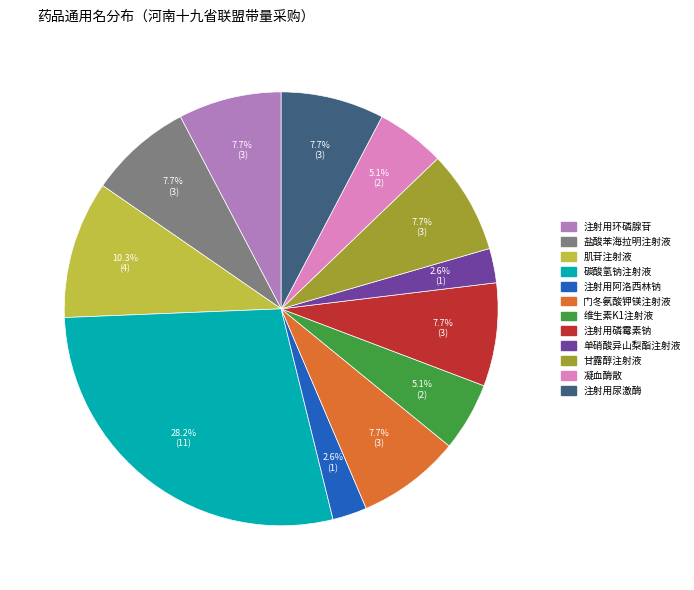

What is the largest slice in the pie chart?

碳酸氢钠注射液